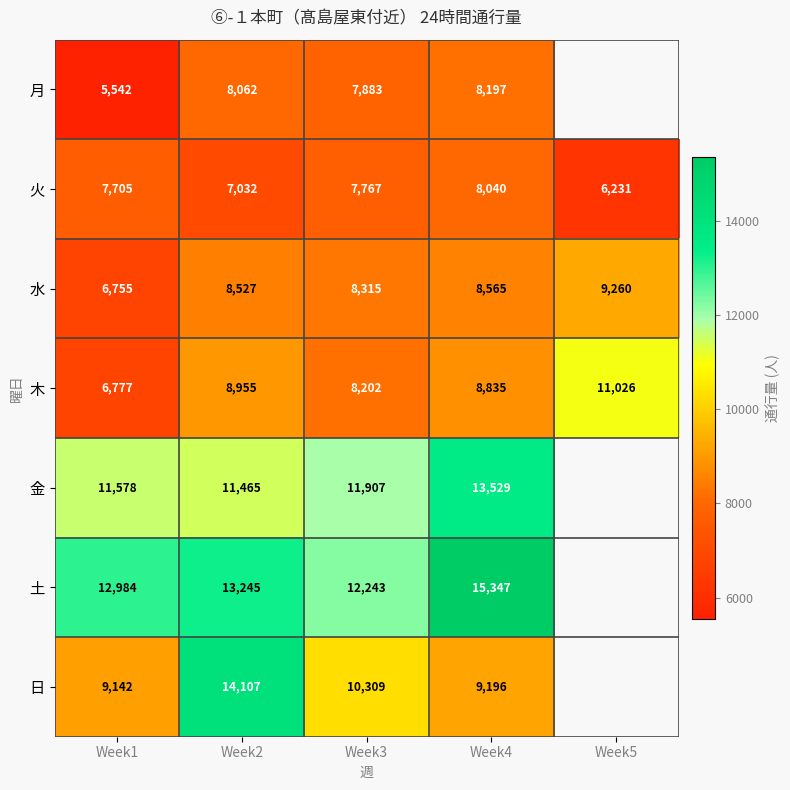

Between Week4 and Week1, which is larger?

Week4